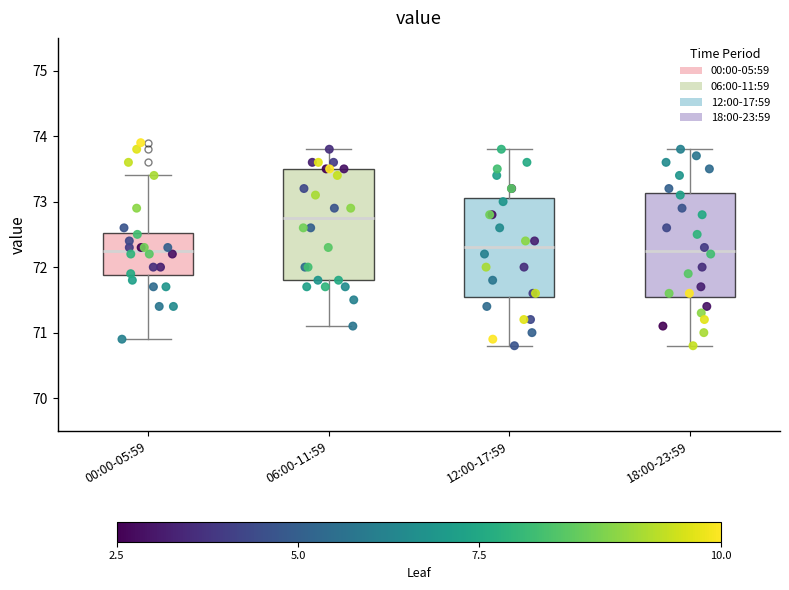

Reading left to right, read every box against the y-axis: the position of its median line, the range the box covers, and the ends of its whiskers. The values are not printed on the chart, so give them approximately, as read against the axis.

00:00-05:59: median 72.3, box 71.9 to 72.5, whiskers 70.9 to 73.4
06:00-11:59: median 72.8, box 71.8 to 73.5, whiskers 71.1 to 73.8
12:00-17:59: median 72.3, box 71.6 to 73.1, whiskers 70.8 to 73.8
18:00-23:59: median 72.3, box 71.6 to 73.1, whiskers 70.8 to 73.8